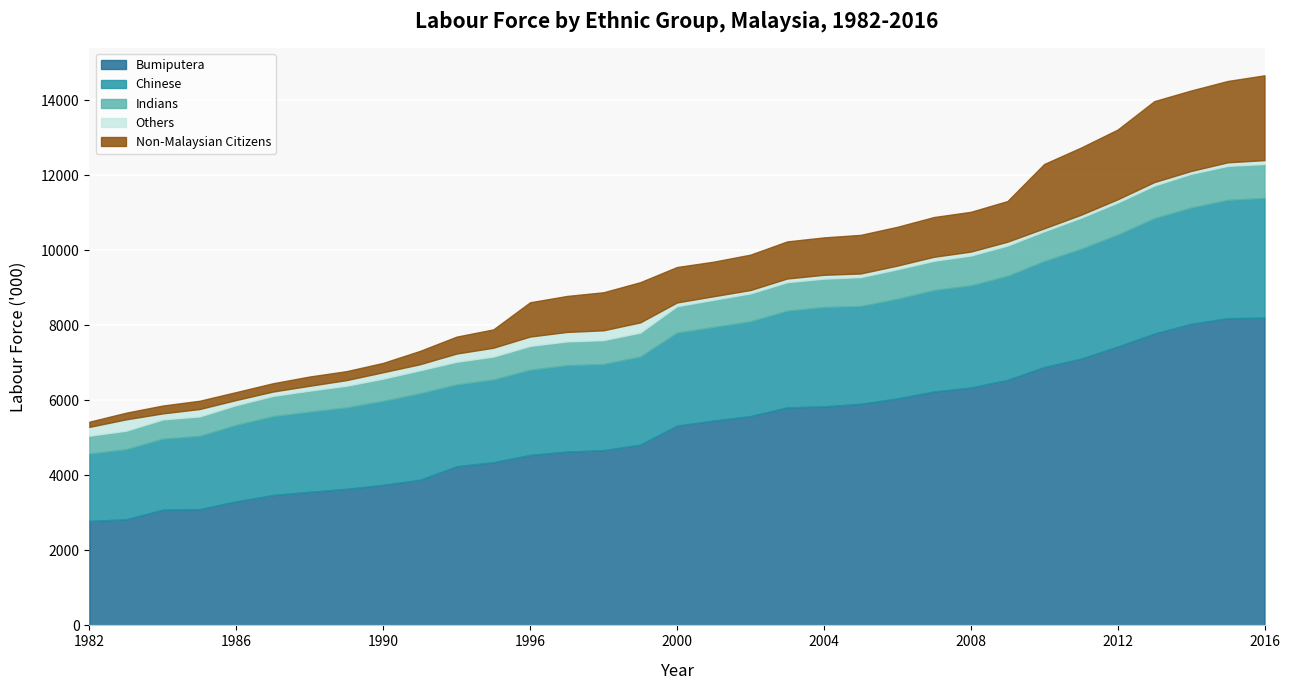

Read the Non-Malaysian Citizens value at 1983.

177.5